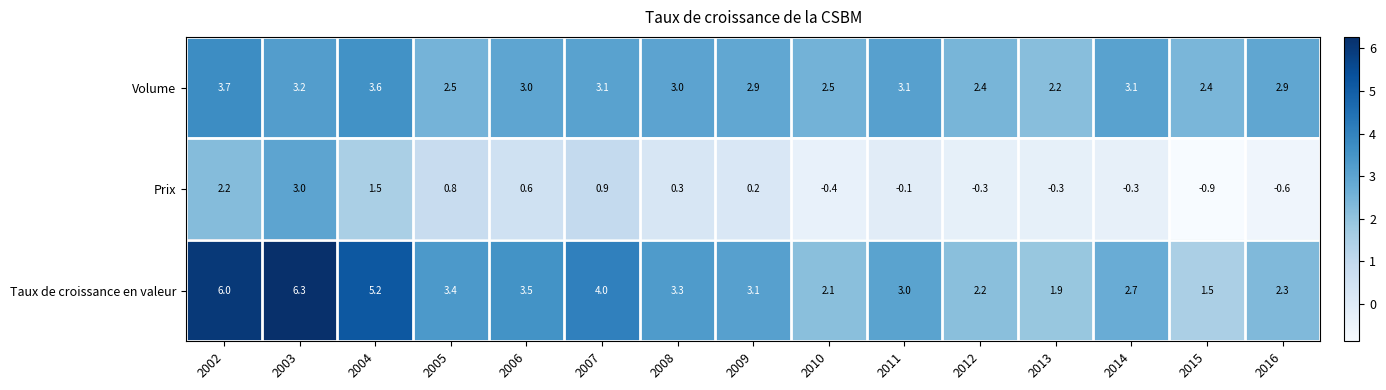

Which series has the largest total across all categories?

Taux de croissance en valeur